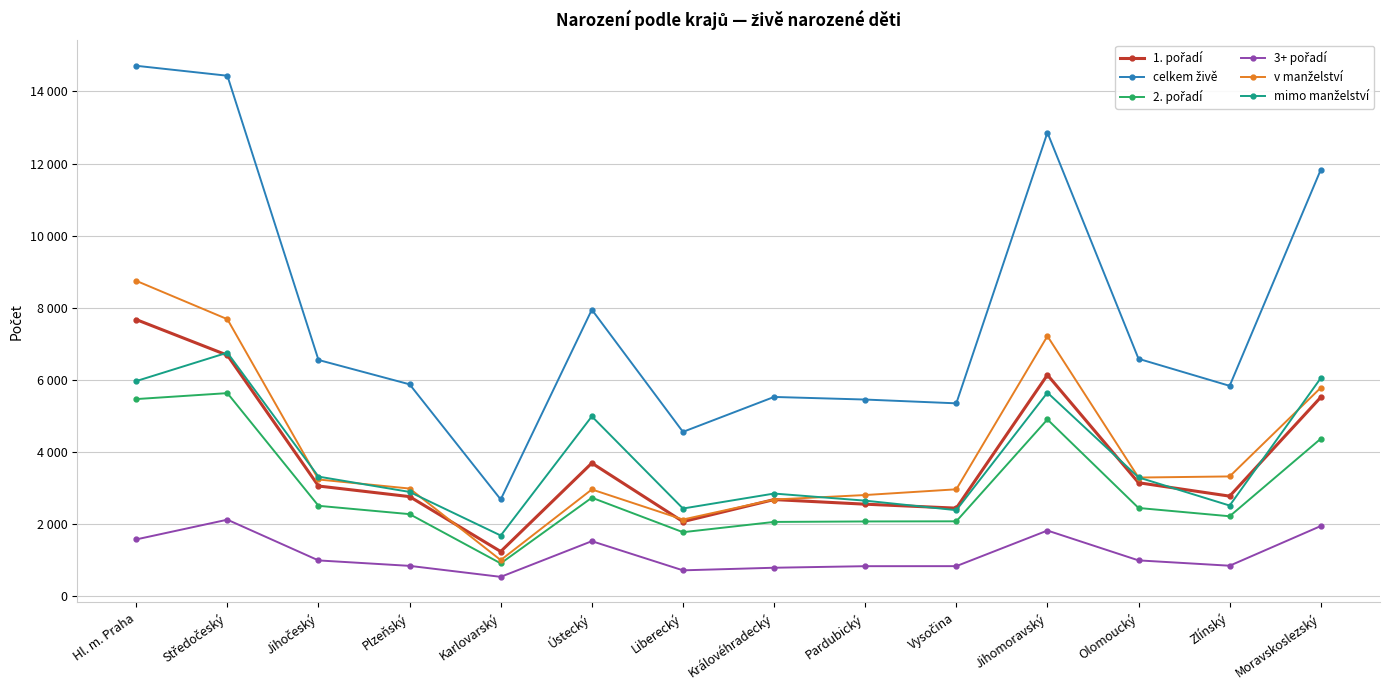

Is this an area chart (filled region under the line)?

No